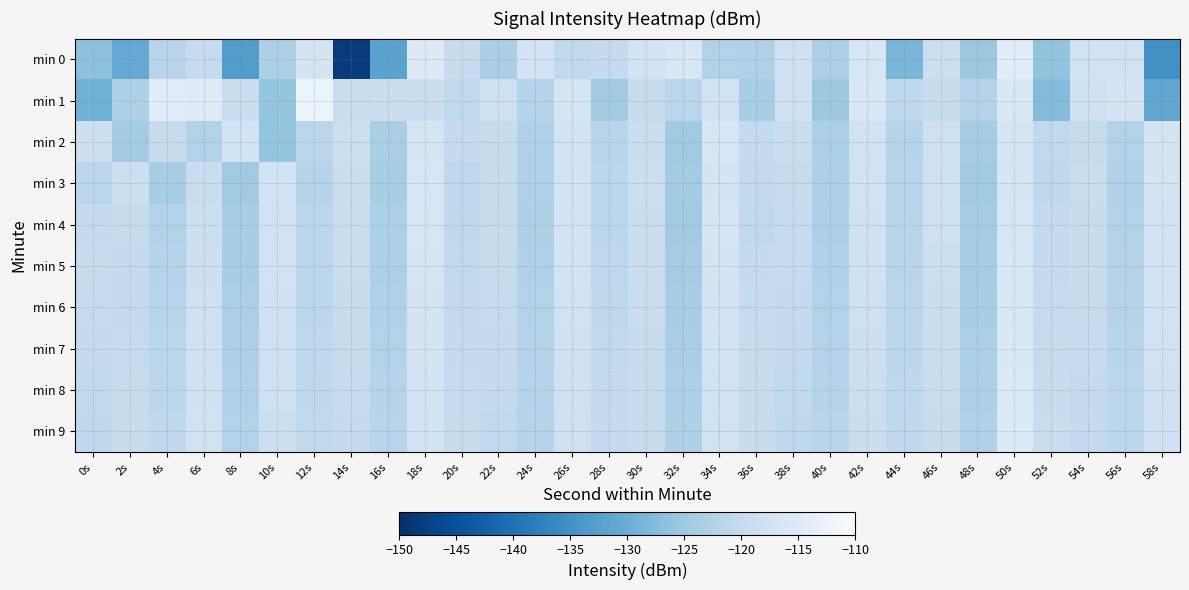

Which series has the largest range (max minus min)?

min 0